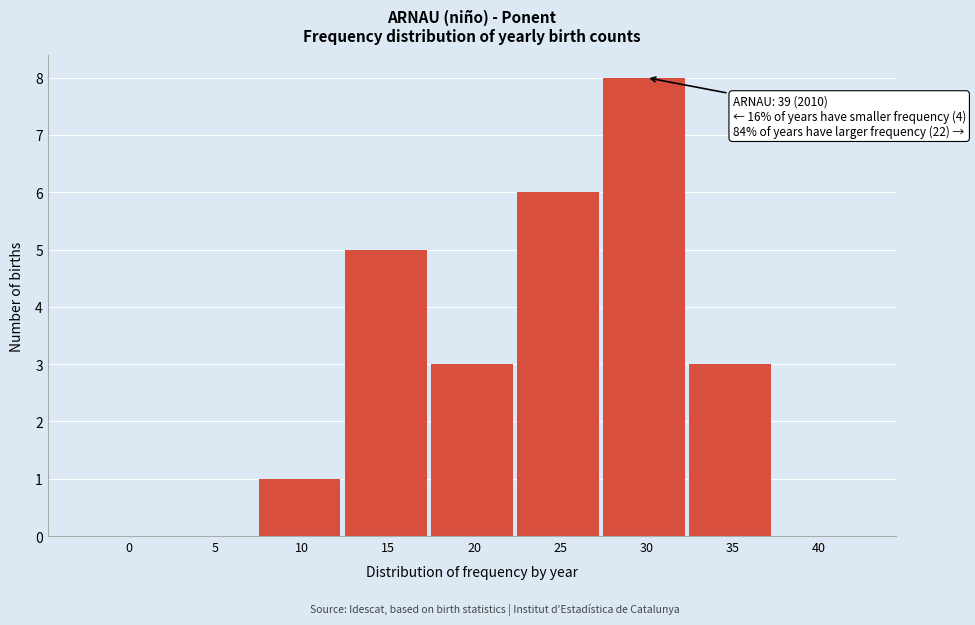

Reading left to right, what are all the values shown in this chart?

0=0	5=0	10=1	15=5	20=3	25=6	30=8	35=3	40=0